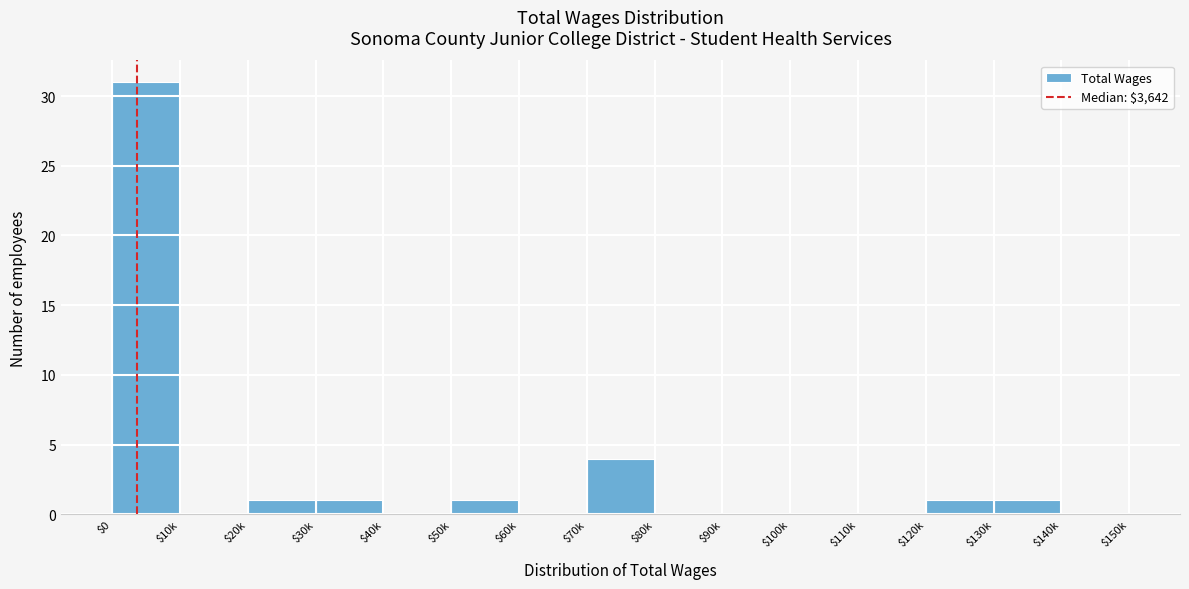

What is the greatest value displayed?

31